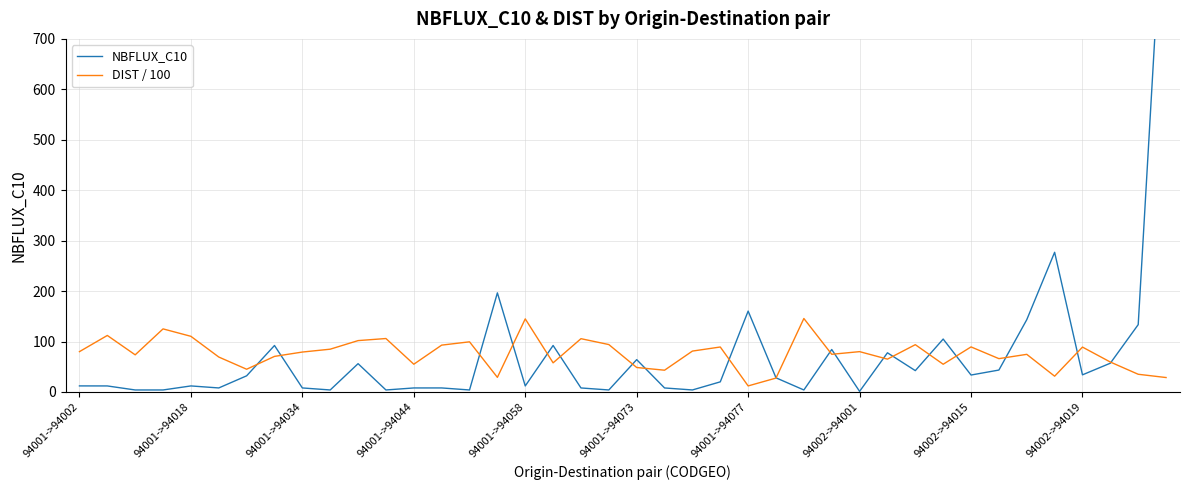

What is the highest value of the DIST / 100 series?

145.7